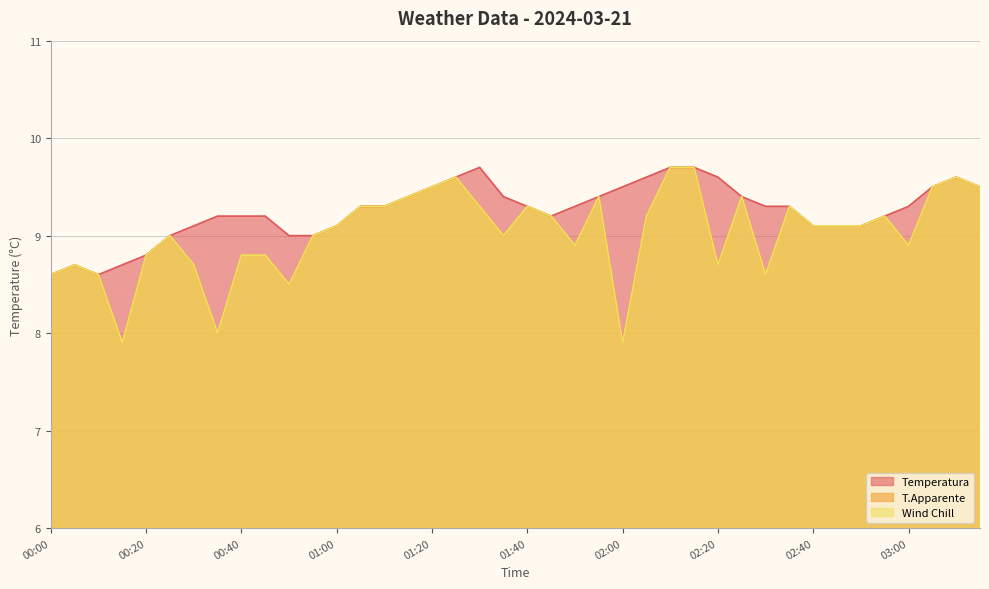

Which category has the lowest value in the T.Apparente series?

00:15